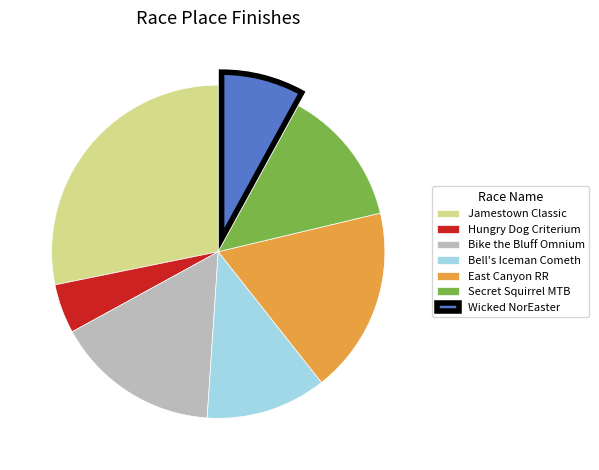

True or false: Secret Squirrel MTB accounts for 13% of the total.

True